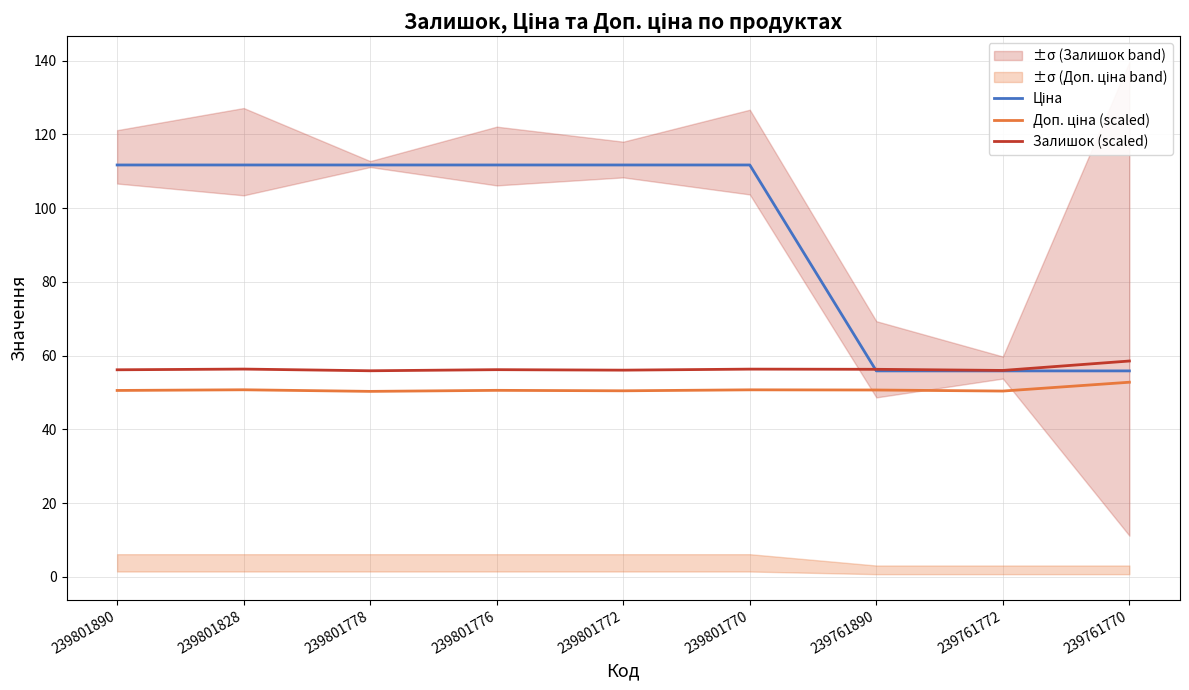

What is the value of the Доп. ціна (scaled) point at the 7th from the left?

50.7